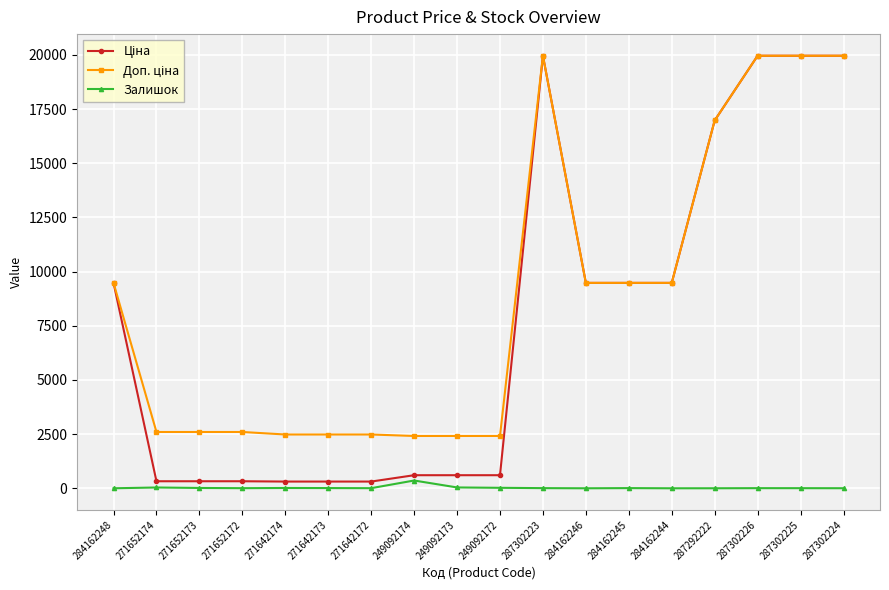

How many distinct data groups are displayed?

3